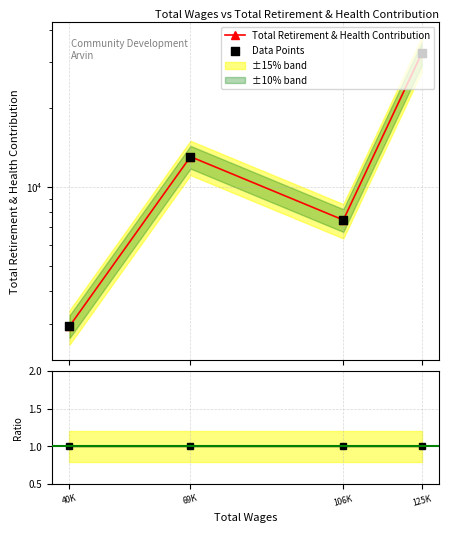

Which series contains the lowest Y value?

Ratio to Data